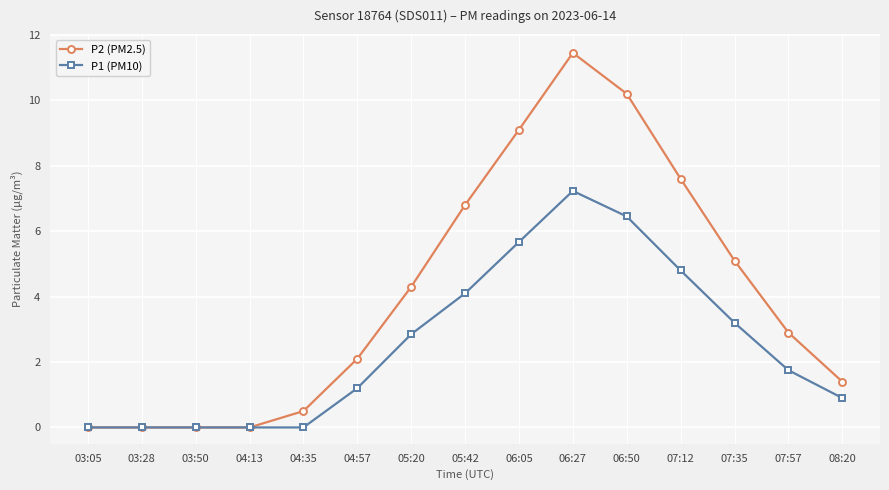

What is the sum of the P2 (PM2.5) values at 07:12 and 04:13?

7.6